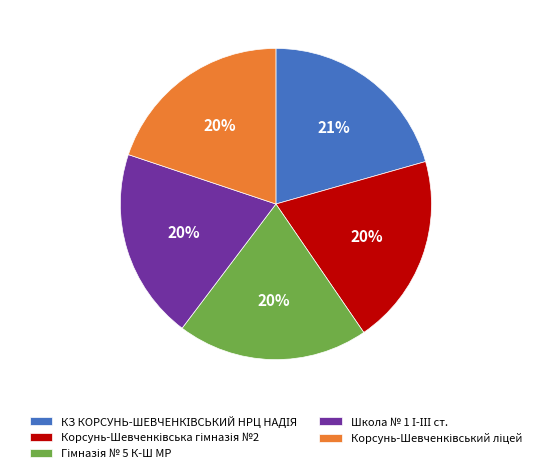

Does any single category account for the majority?

No